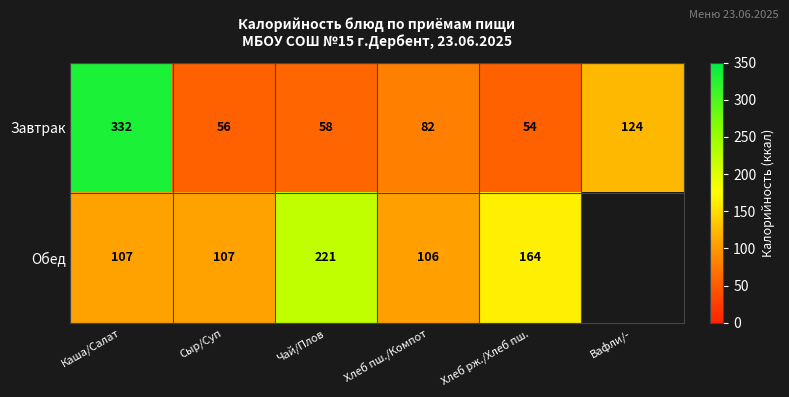

Rank the series at Хлеб рж./Хлеб пш. from highest to lowest value.

Обед, Завтрак